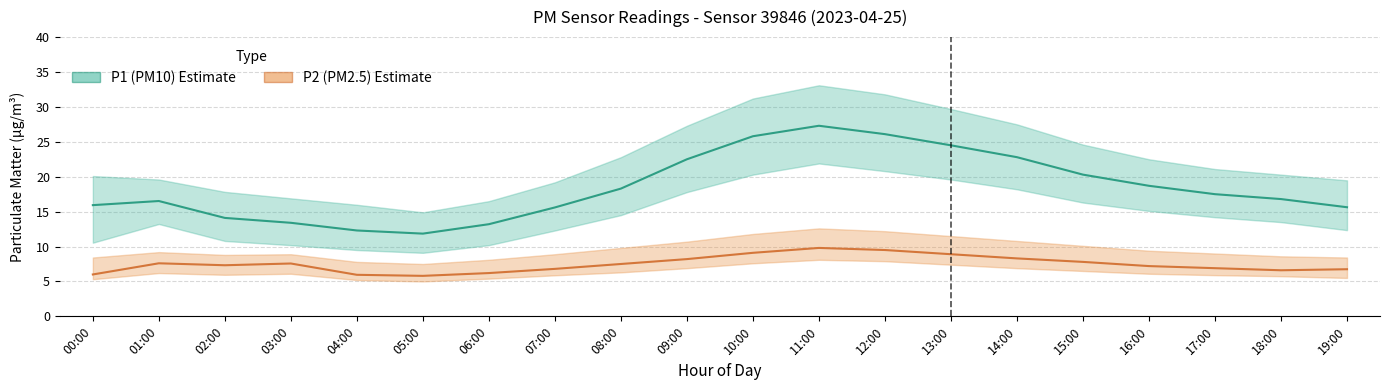

What is the sum of the P1 (PM10) values at 10:00 and 19:00?

41.4